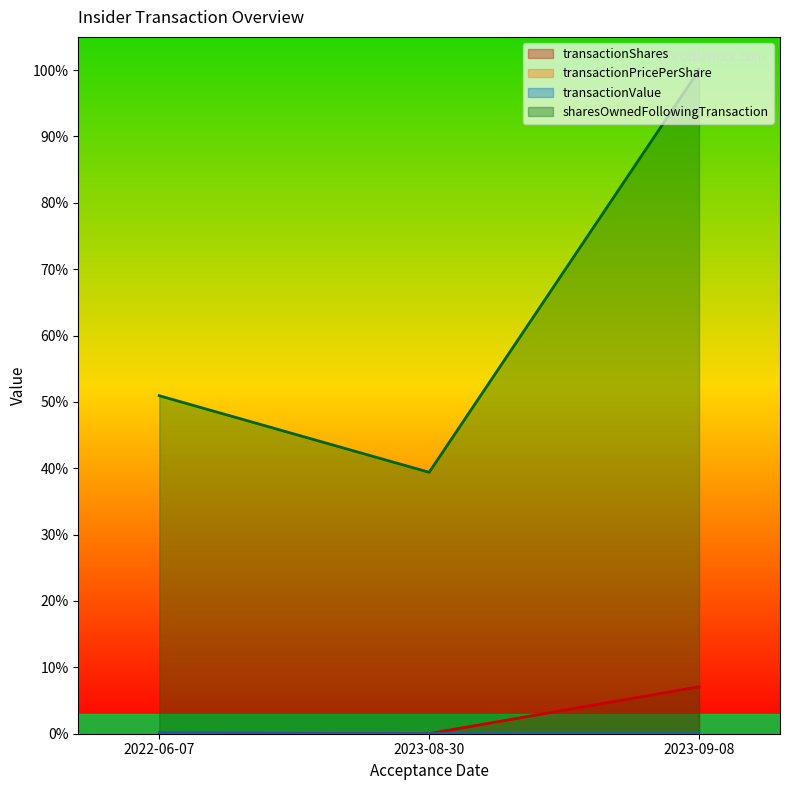

Between 2023-09-08 and 2023-08-30, which is larger?

2023-09-08